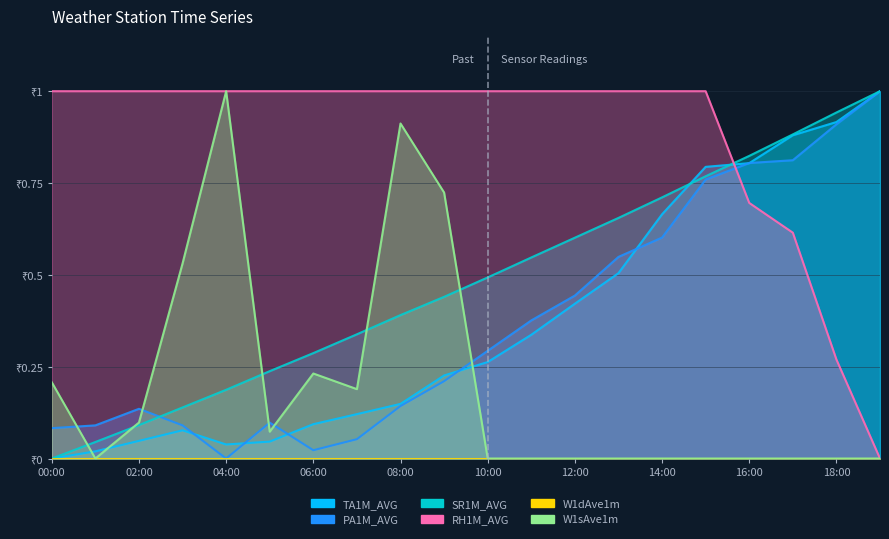

How many interior local peaks does the TA1M_AVG series have?

1